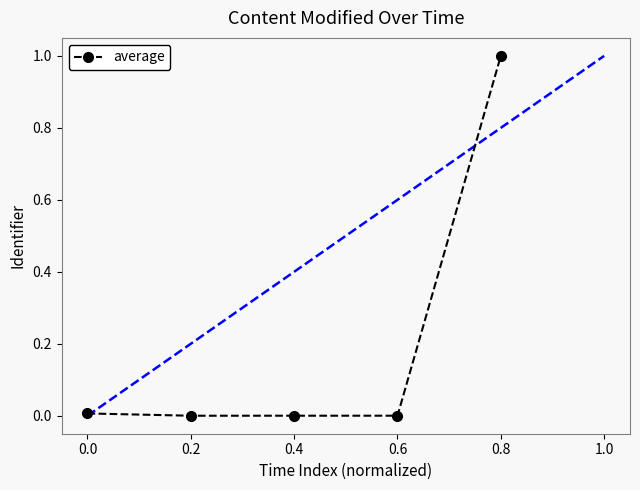

True or false: the data has more than 1 interior local peaks.

False